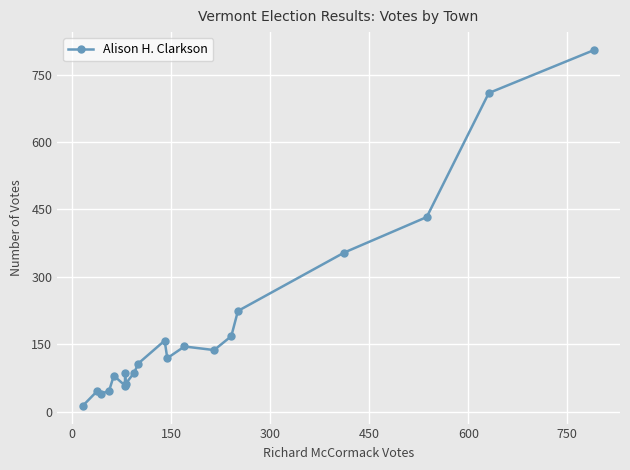

What is the minimum value shown in the chart?

13